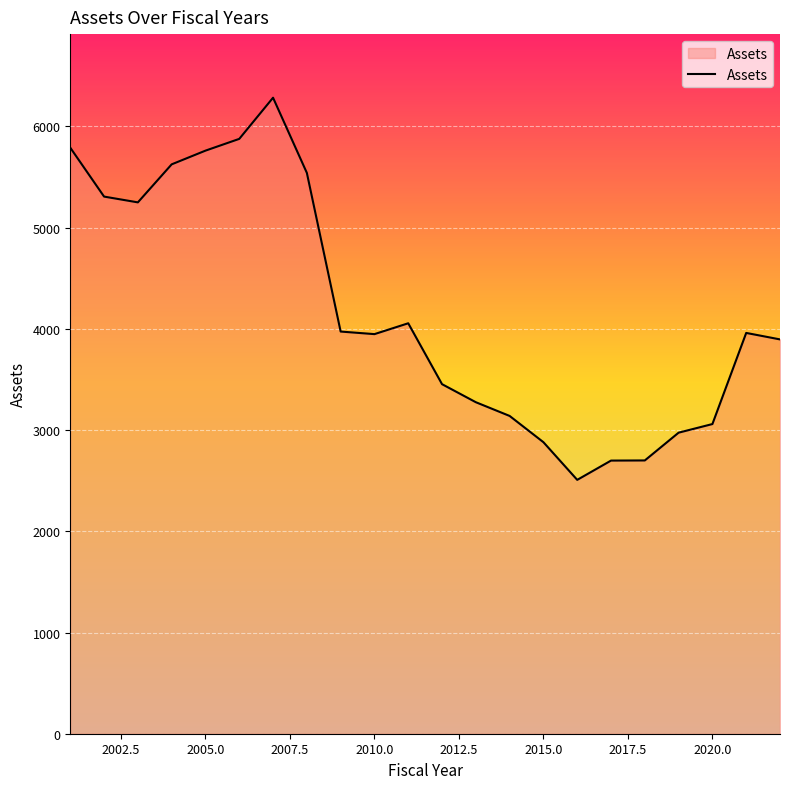

What is the greatest value displayed?

6283.9